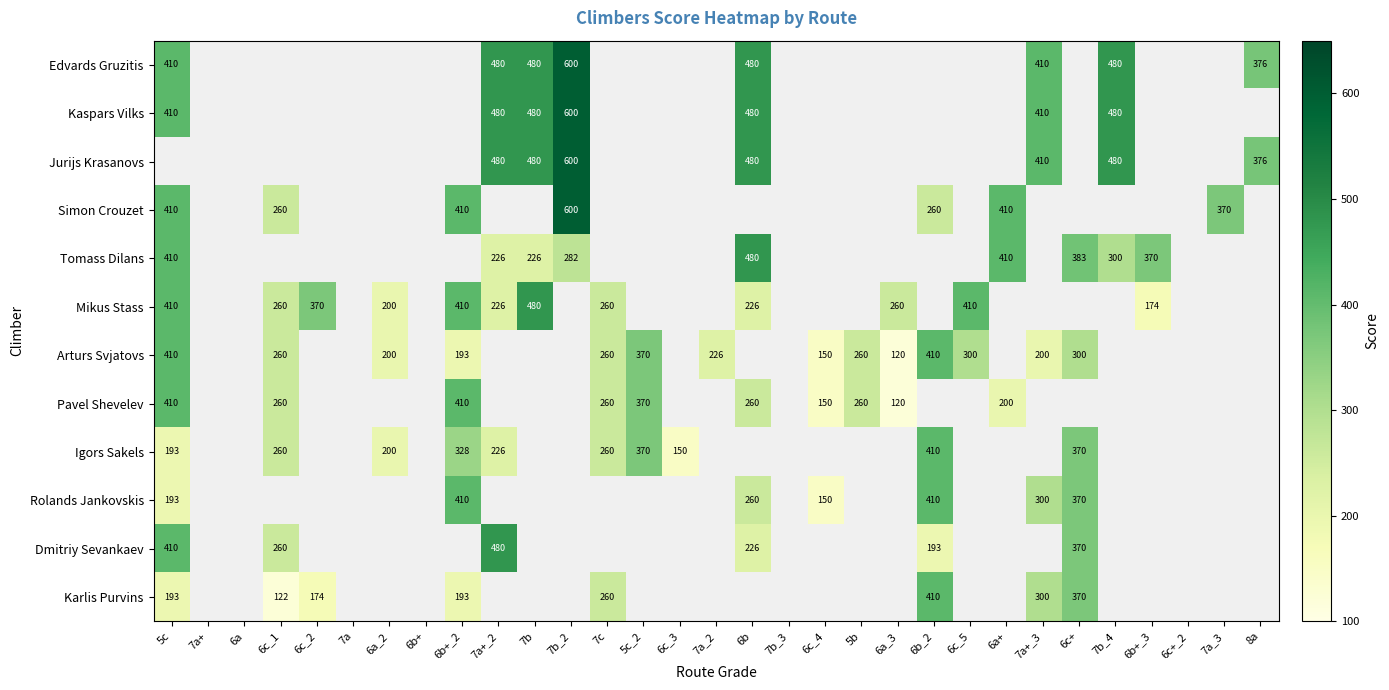

At which category does the chart reach its peak across all series?

7b_2